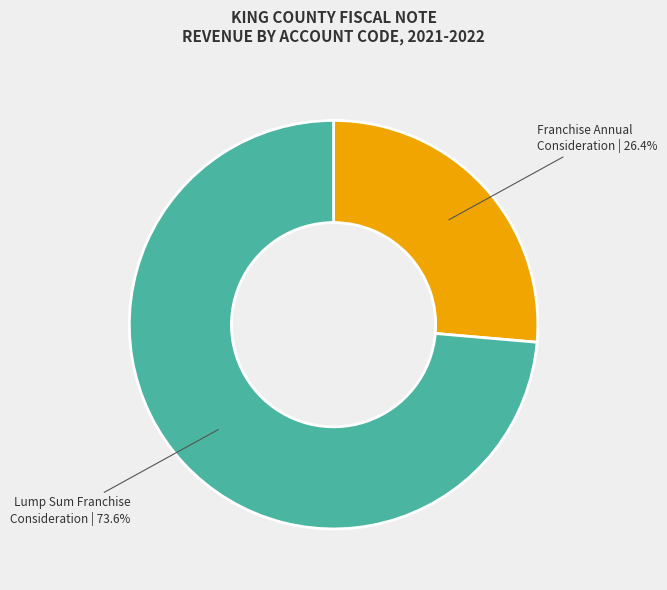

Is there any slice that represents more than half of the pie?

Yes